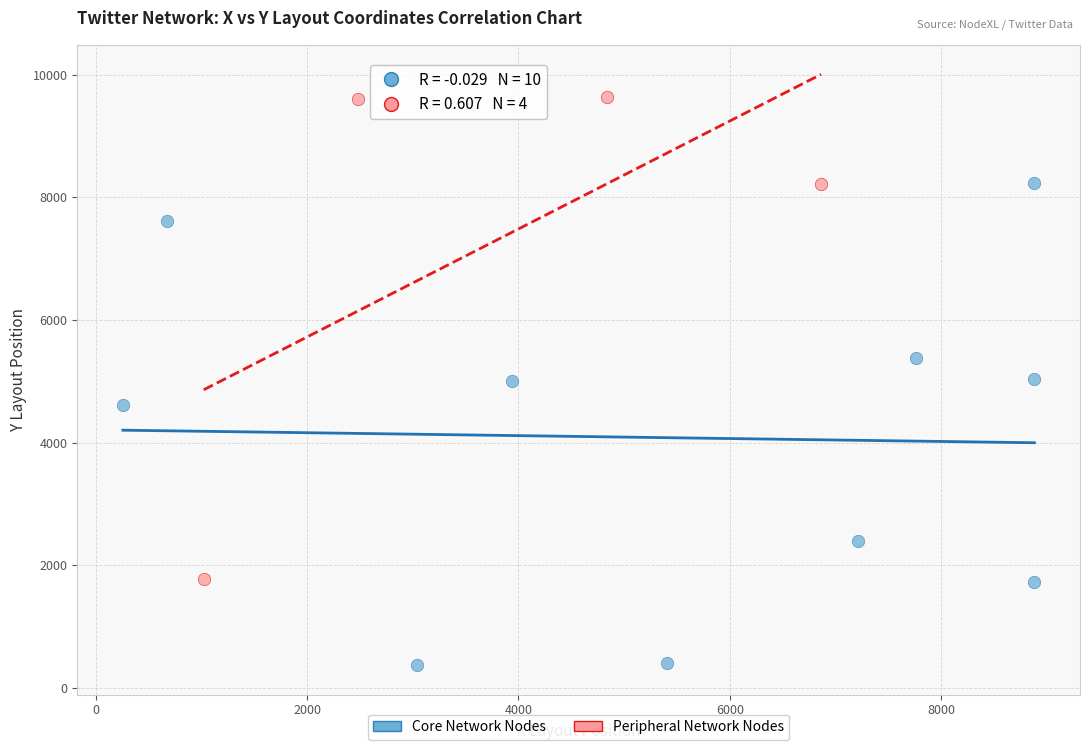

Which series reaches the maximum Y coordinate?

Peripheral Network Nodes